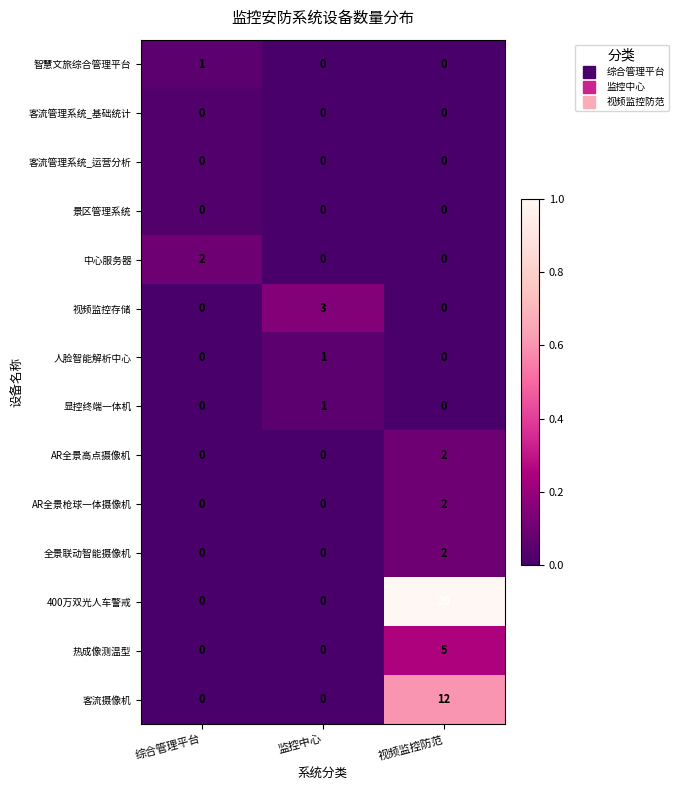

Between 监控中心 and 视频监控防范, which series saw the biggest shift?

400万双光人车警戒